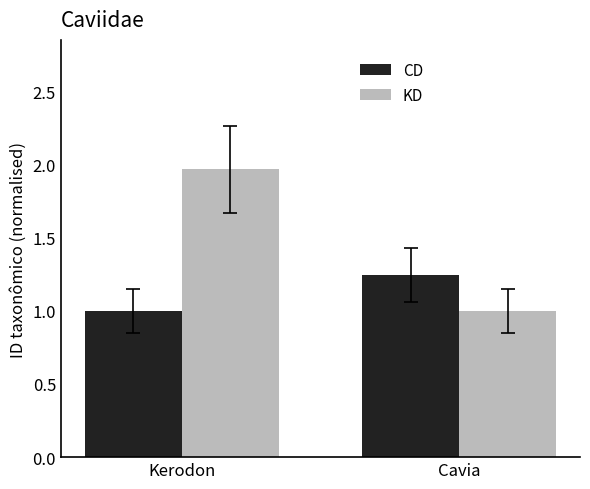

Which category has the lowest value in the CD series?

Kerodon